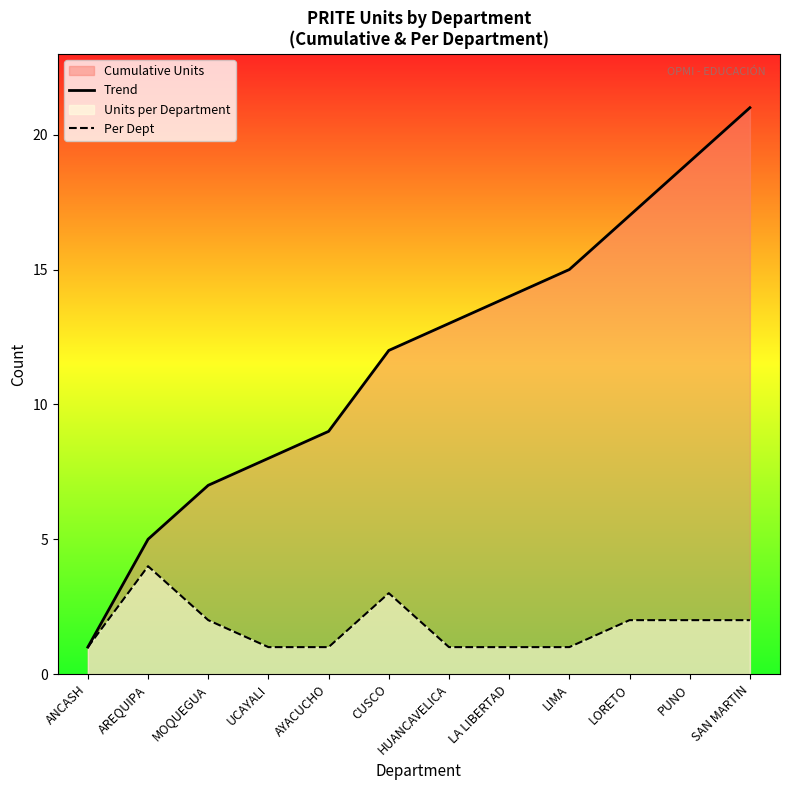

What is the total value across all series at LA LIBERTAD?

15